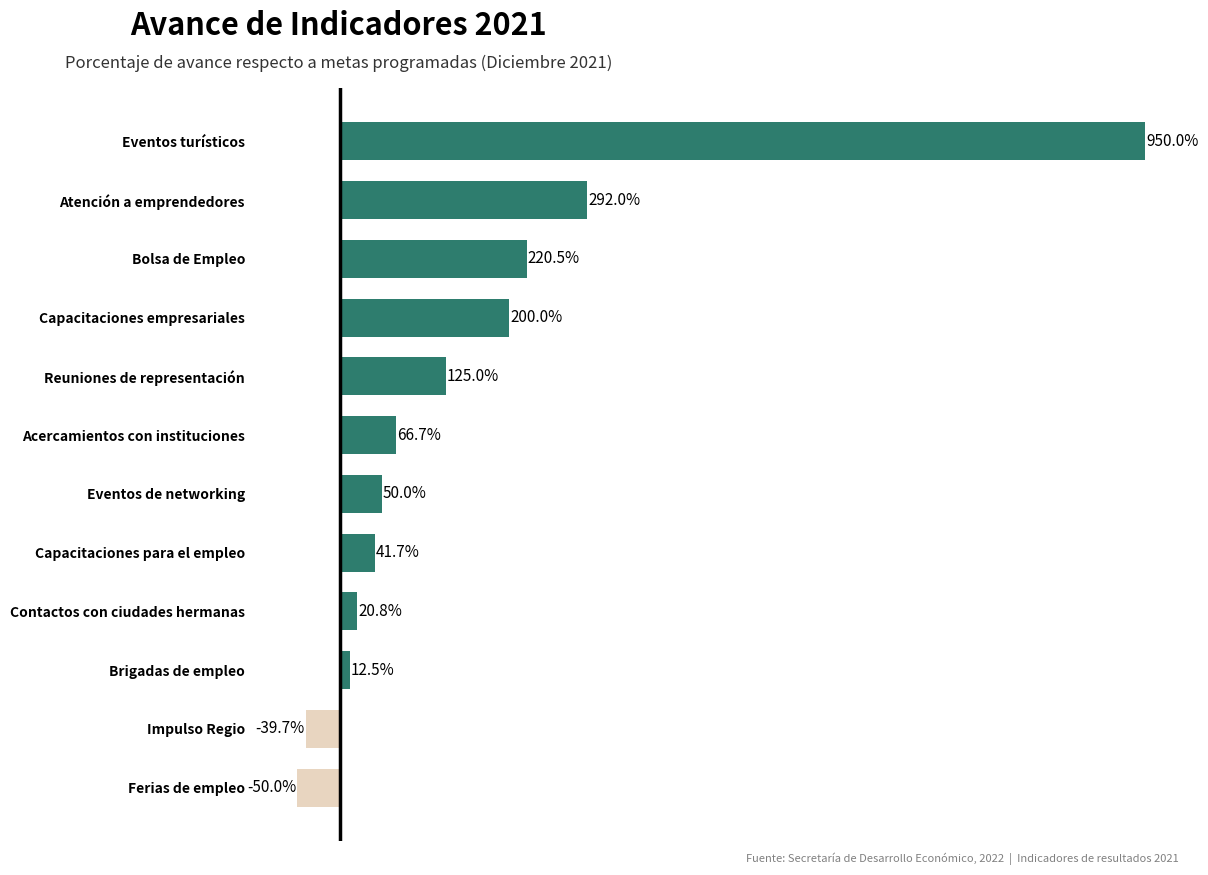

Where is the data nearest to the value 450?

Atención a emprendedores